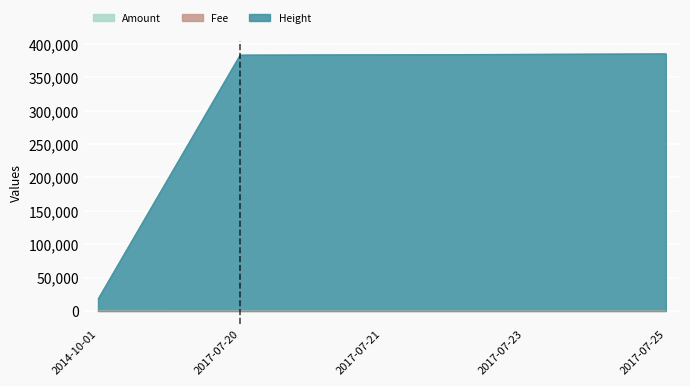

At which label does Height reach its peak?

2017-07-25